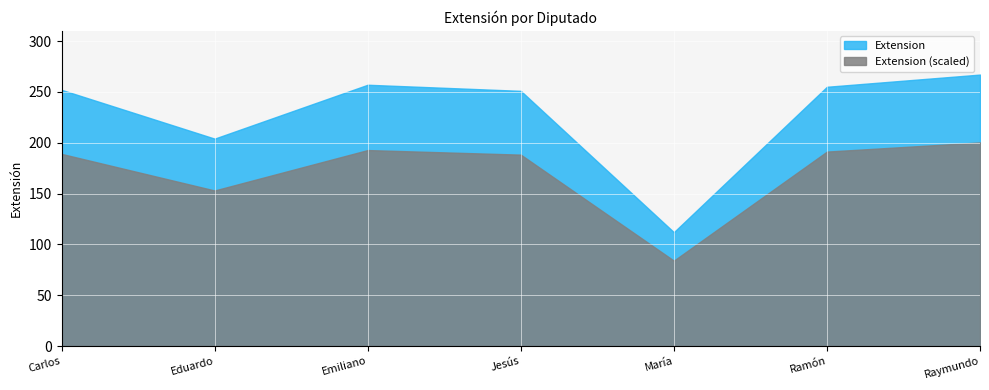

What is the maximum value shown in the chart?

267.0